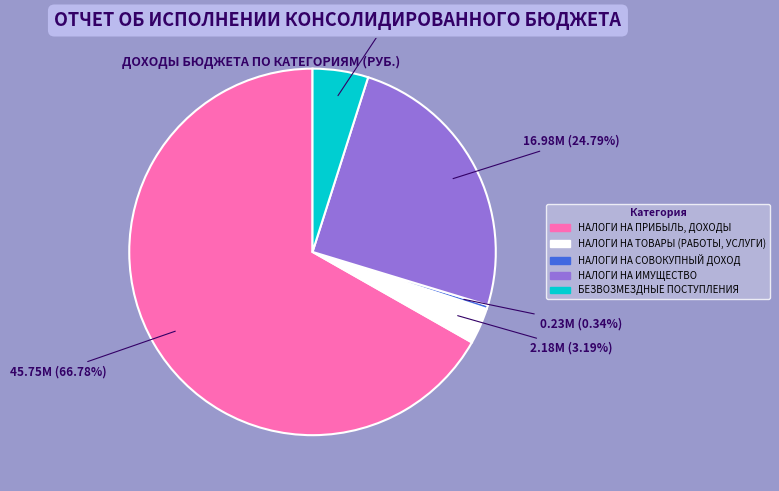

How many segments does this pie chart have?

5